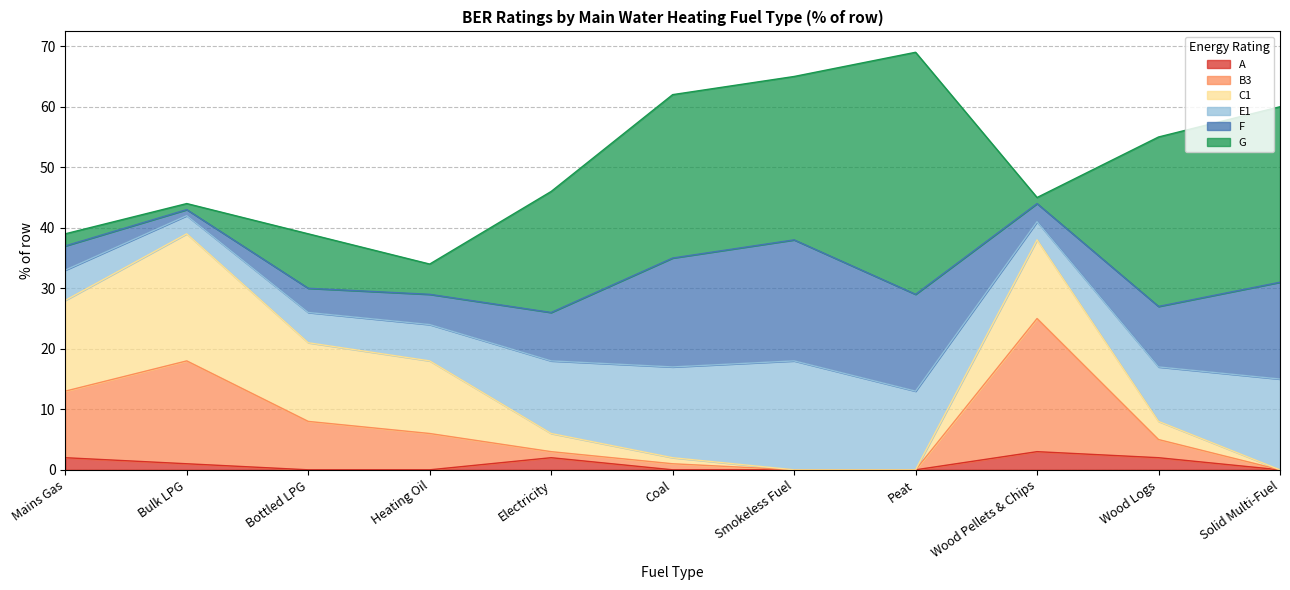

Is it true that E1 equals 5 at Mains Gas?

True